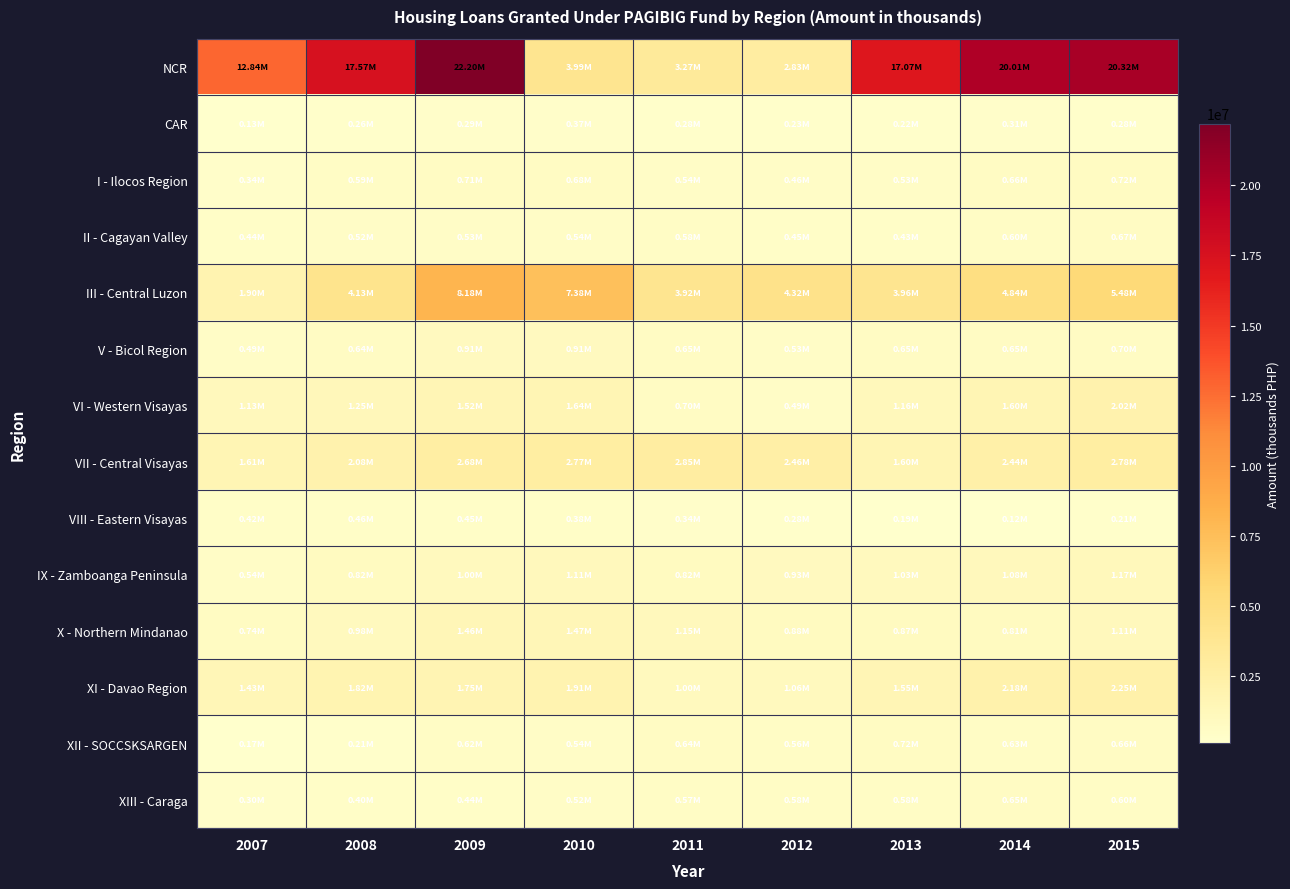

What is the difference between the highest and lowest values at 2014?

19898116